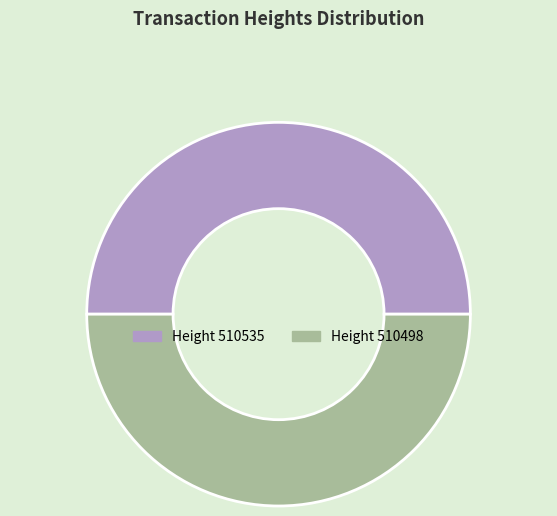

How many segments does this pie chart have?

2